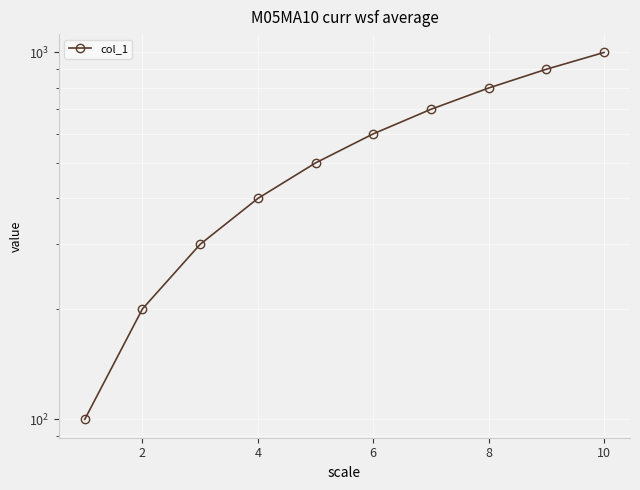

Reading left to right, list all the values displayed in this chart.

100	200	300	400	500	600	700	800	900	1000